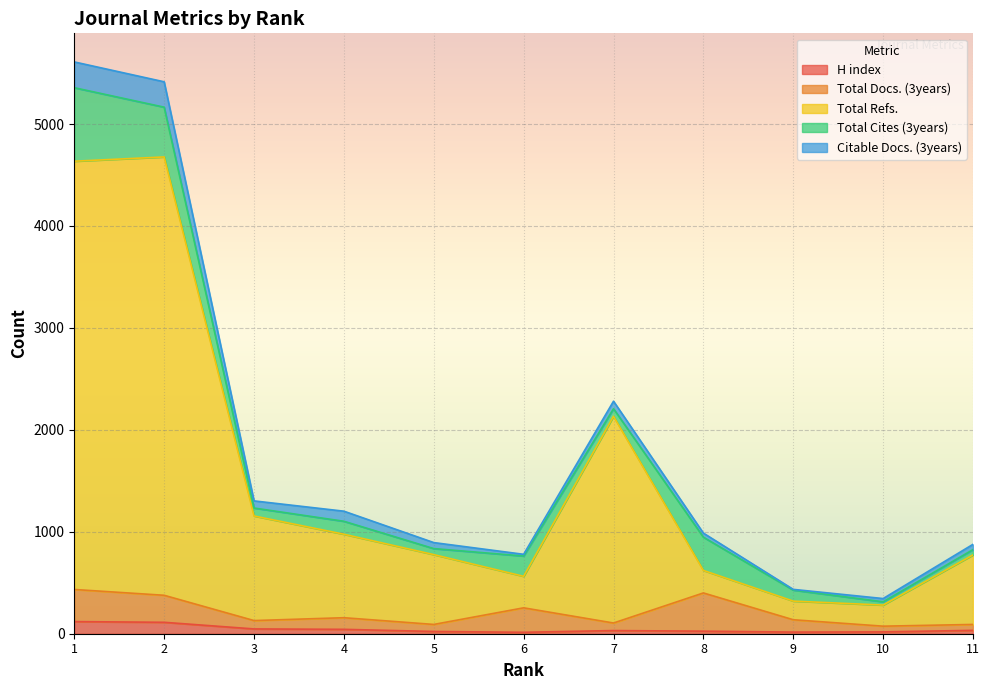

Where is the first local minimum for H index?

6